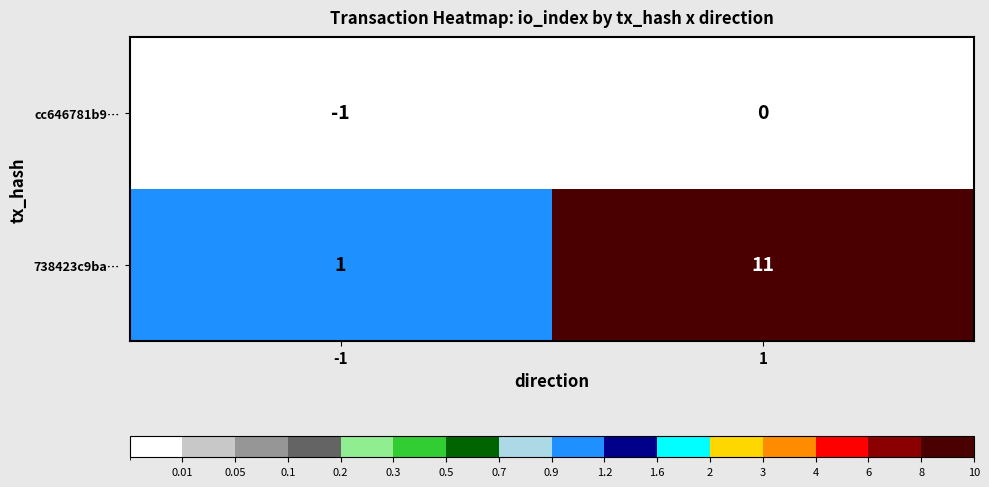

Which series has the largest total across all categories?

738423c9ba…